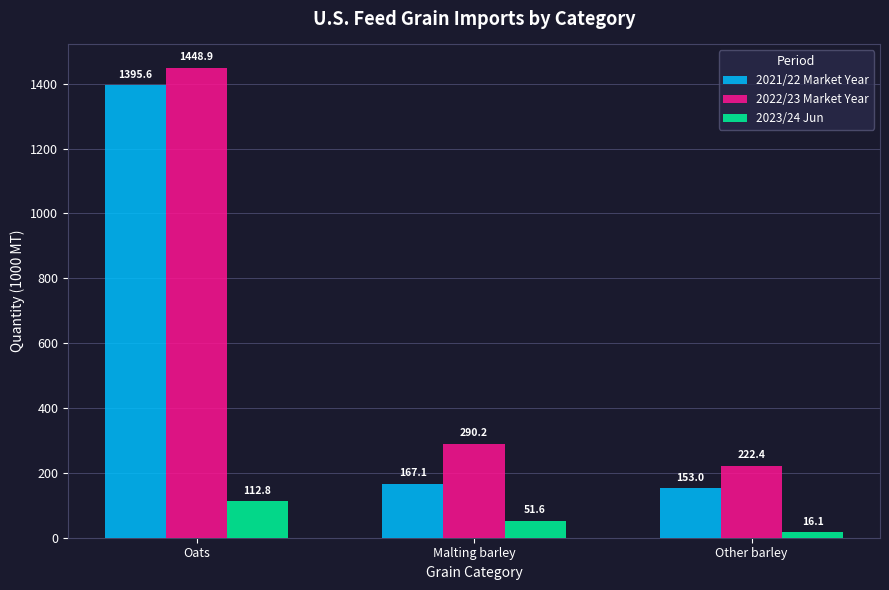

Which label corresponds to the smallest value in the chart?

Other barley